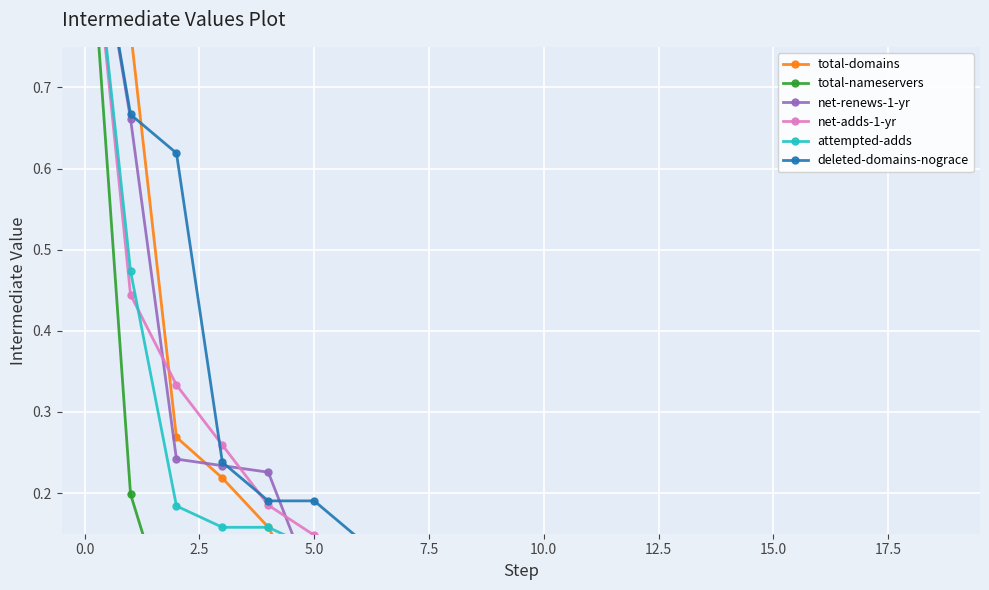

Reading right to left, what are all the values shown in this chart?

total-domains: 0.0	0.0	0.0	0.0	0.0	0.0	0.0	0.0	0.0	0.0	0.0	0.0	0.0	0.0	0.0	0.2	0.2	0.3	0.8	1.0
total-nameservers: 0.0	0.0	0.0	0.0	0.0	0.0	0.0	0.0	0.0	0.0	0.0	0.0	0.0	0.0	0.0	0.0	0.0	0.0	0.2	1.0
net-renews-1-yr: 0.0	0.0	0.0	0.0	0.0	0.0	0.0	0.0	0.0	0.0	0.0	0.0	0.1	0.1	0.1	0.2	0.2	0.2	0.7	1.0
net-adds-1-yr: 0.0	0.0	0.0	0.0	0.0	0.0	0.0	0.0	0.0	0.0	0.0	0.0	0.1	0.1	0.1	0.2	0.3	0.3	0.4	1.0
attempted-adds: 0.0	0.0	0.0	0.0	0.0	0.0	0.0	0.0	0.0	0.0	0.0	0.1	0.1	0.1	0.1	0.2	0.2	0.2	0.5	1.0
deleted-domains-nograce: 0.0	0.0	0.0	0.0	0.0	0.0	0.0	0.0	0.0	0.0	0.0	0.1	0.1	0.1	0.2	0.2	0.2	0.6	0.7	1.0